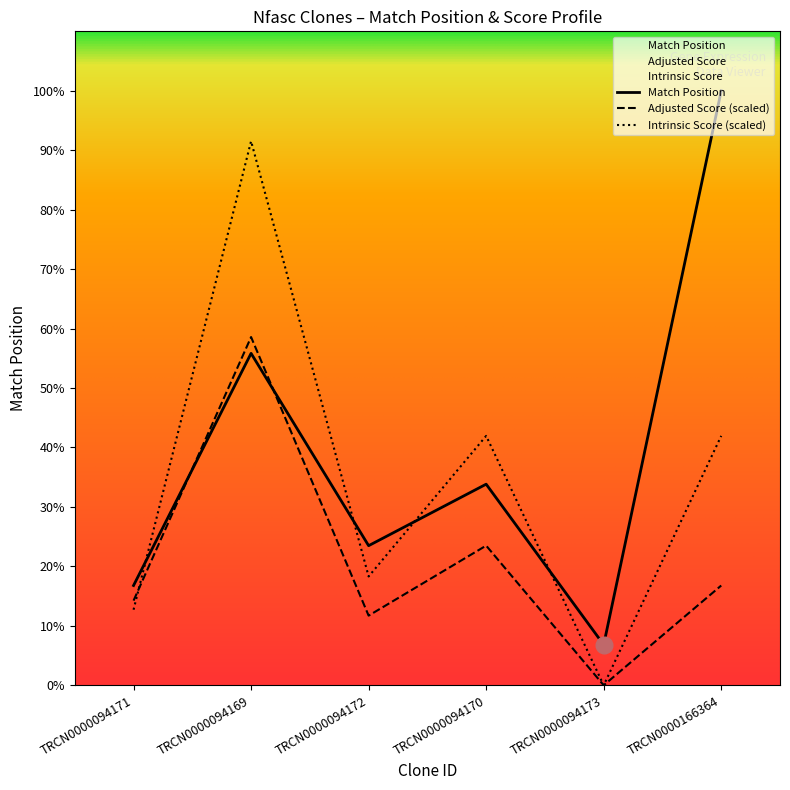

True or false: Adjusted Score has more than 2 points higher than both neighbors.

False